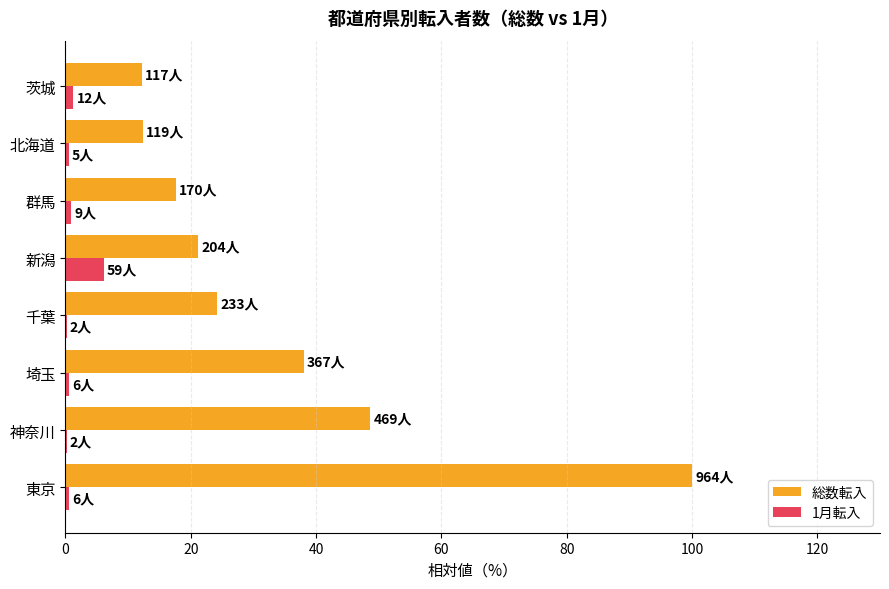

What is the sum of all 1月転入 values?

10.5